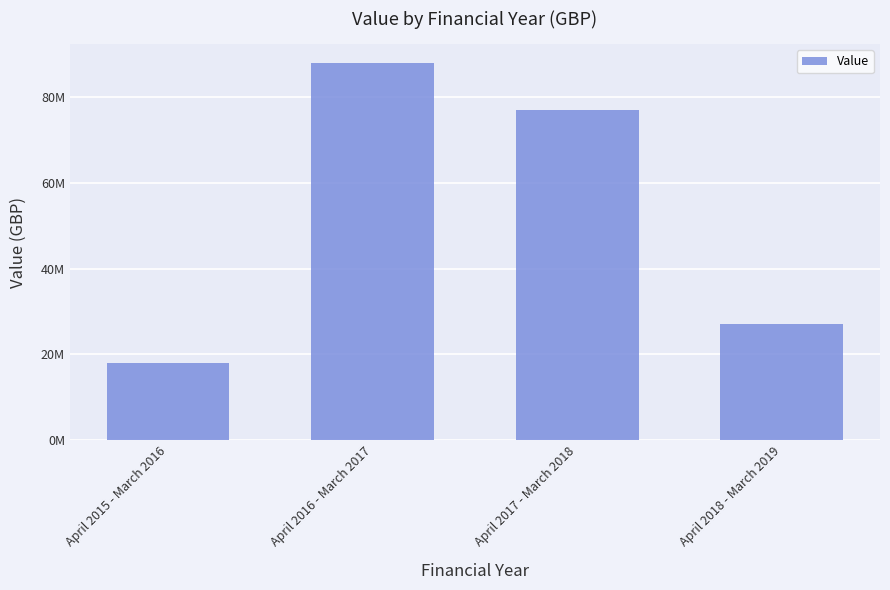

What is the sum of all values?

210000000